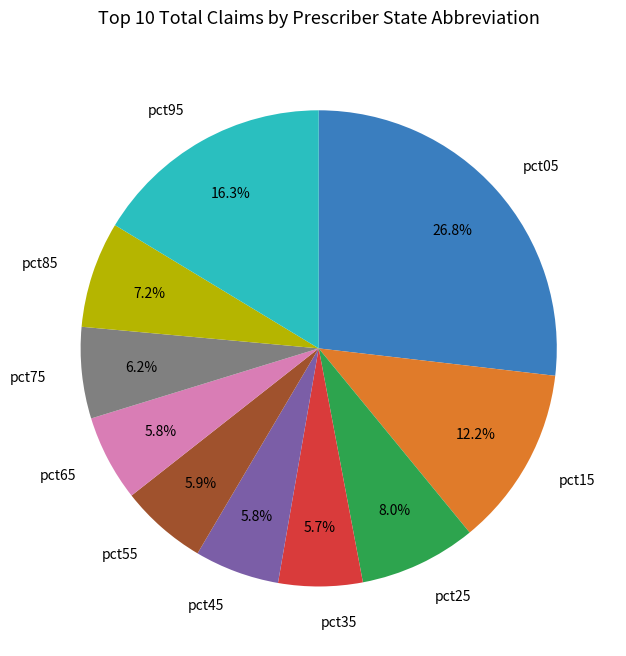

What is the largest slice in the pie chart?

pct05